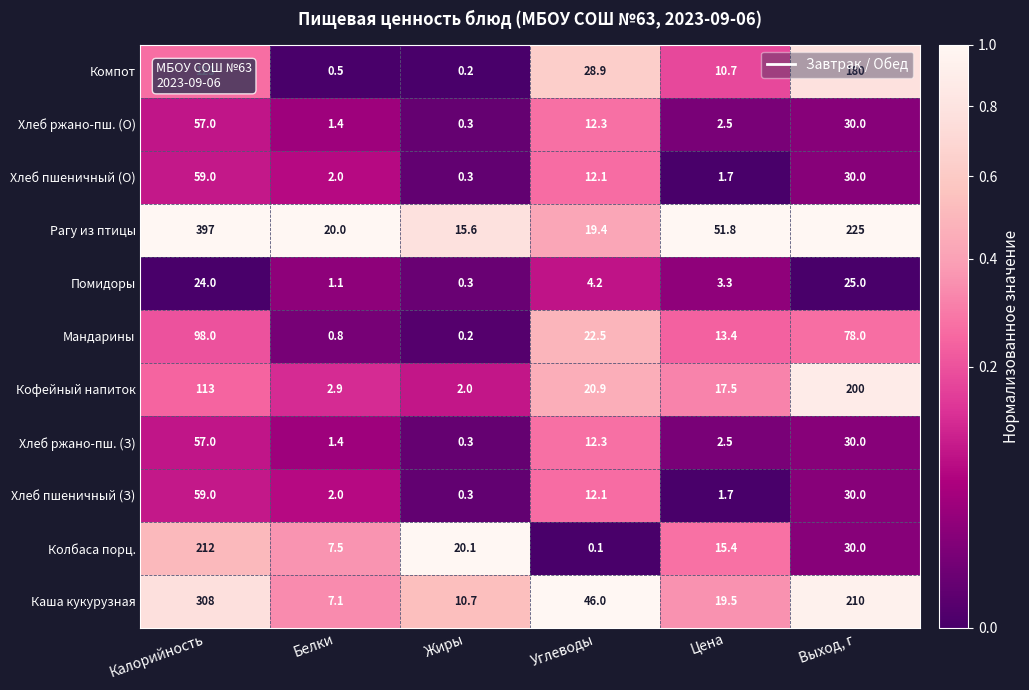

What is the sum of the Каша кукурузная values at Углеводы and Выход, г?

256.0